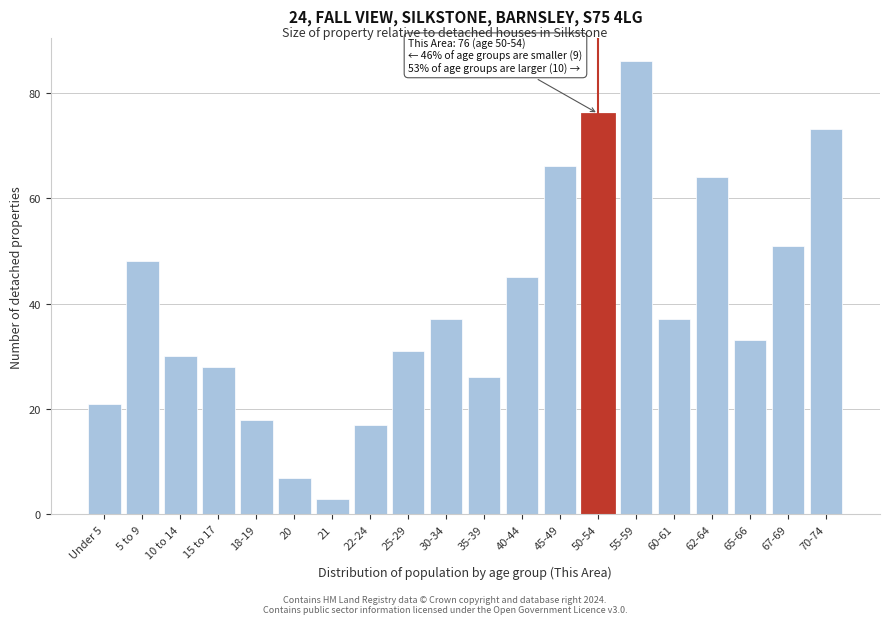

Reading left to right, transcribe all the data shown in this chart.

Under 5=21	5 to 9=48	10 to 14=30	15 to 17=28	18-19=18	20=7	21=3	22-24=17	25-29=31	30-34=37	35-39=26	40-44=45	45-49=66	50-54=76	55-59=86	60-61=37	62-64=64	65-66=33	67-69=51	70-74=73